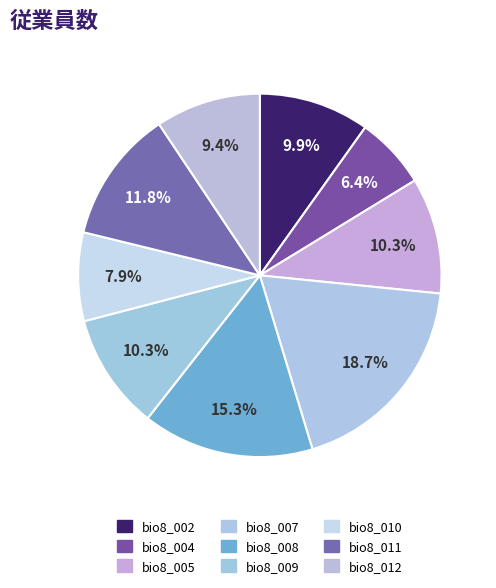

To the nearest percent, what is the combined percentage of bio8_002 and bio8_005?

20%